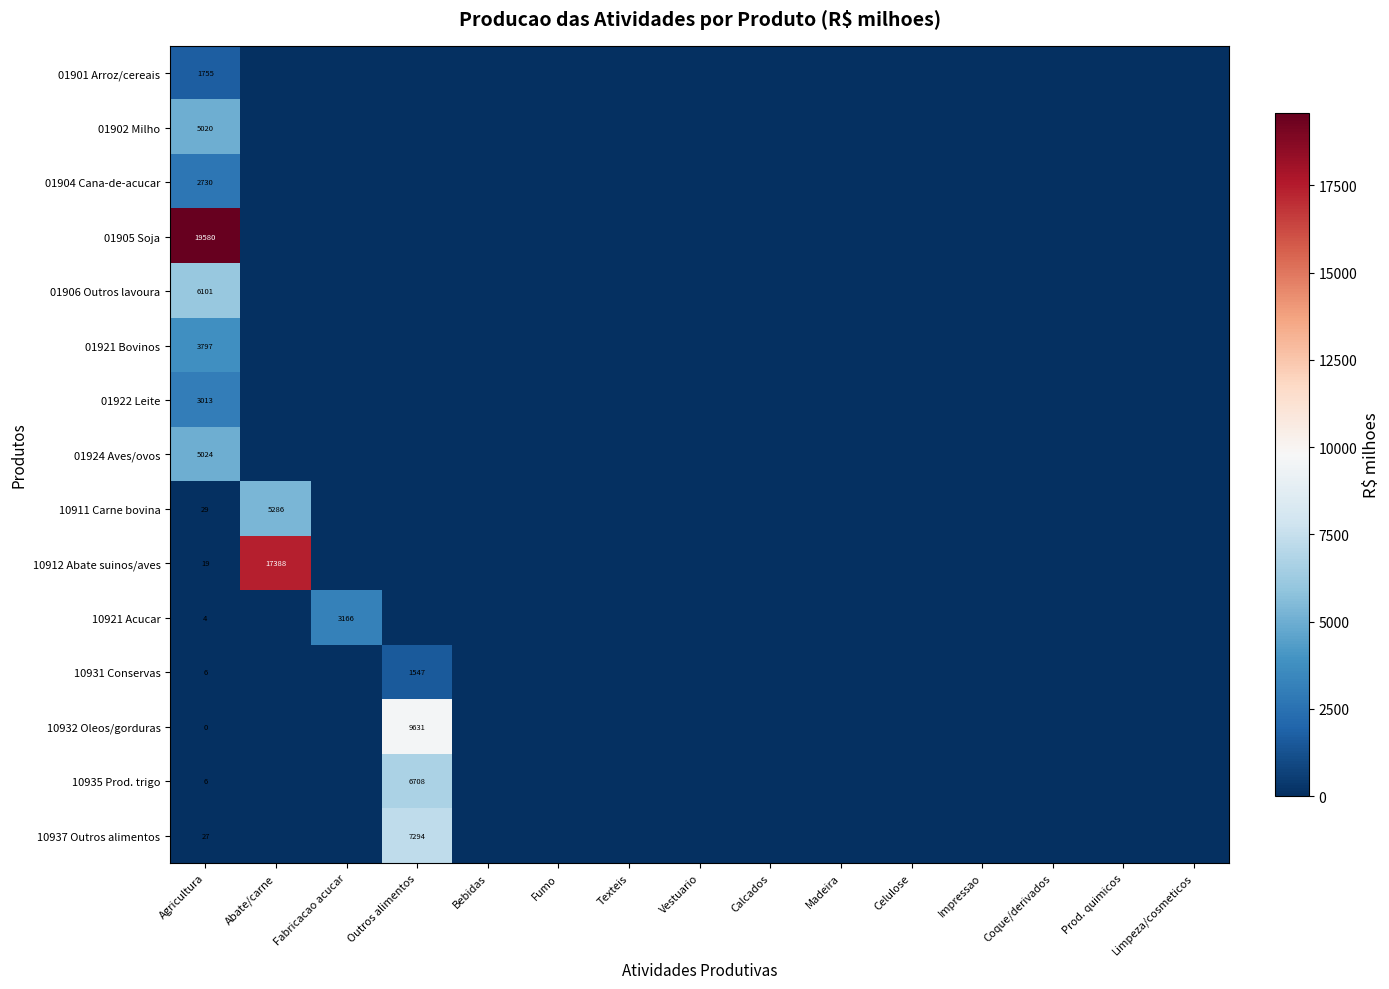

How many series are shown in this chart?

15